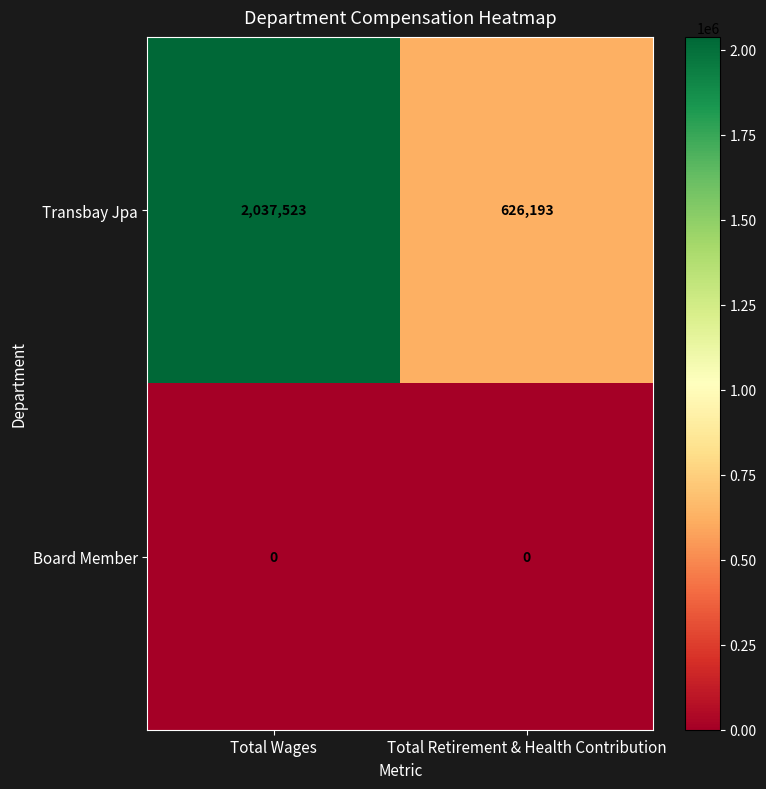

Is it true that Transbay Jpa equals 2037523 at Total Wages?

True